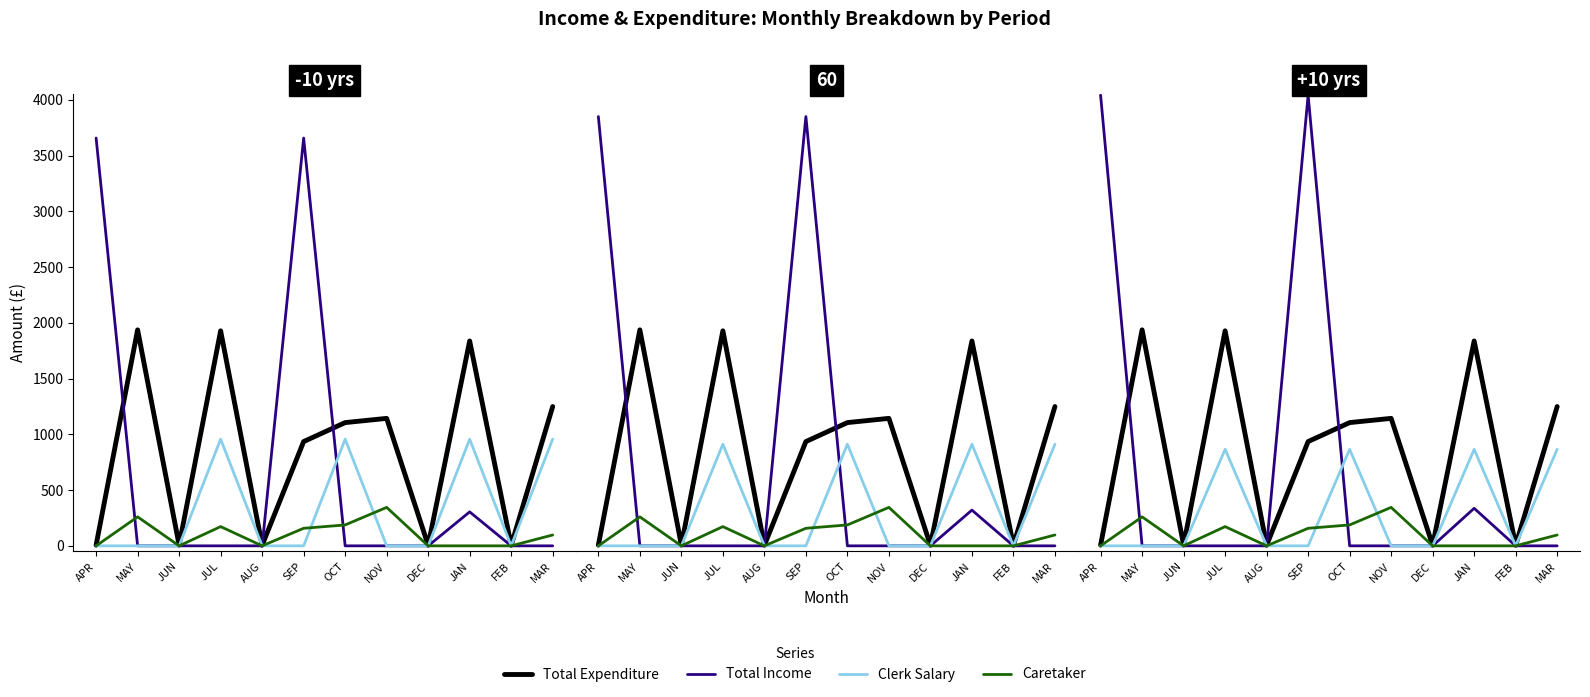

True or false: Total Income and Clerk Salary cross at least once.

True